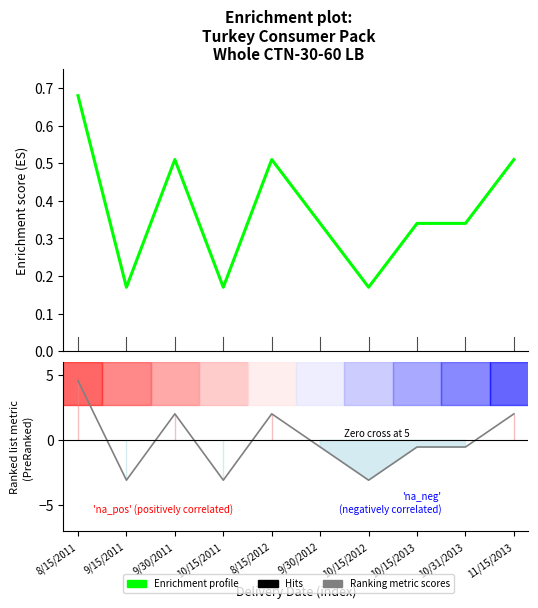

Reading left to right, transcribe all the data shown in this chart.

Enrichment profile: 0.7	0.2	0.5	0.2	0.5	0.3	0.2	0.3	0.3	0.5
Ranking metric scores: 4.6	-3.1	2.0	-3.1	2.0	-0.5	-3.1	-0.5	-0.5	2.0